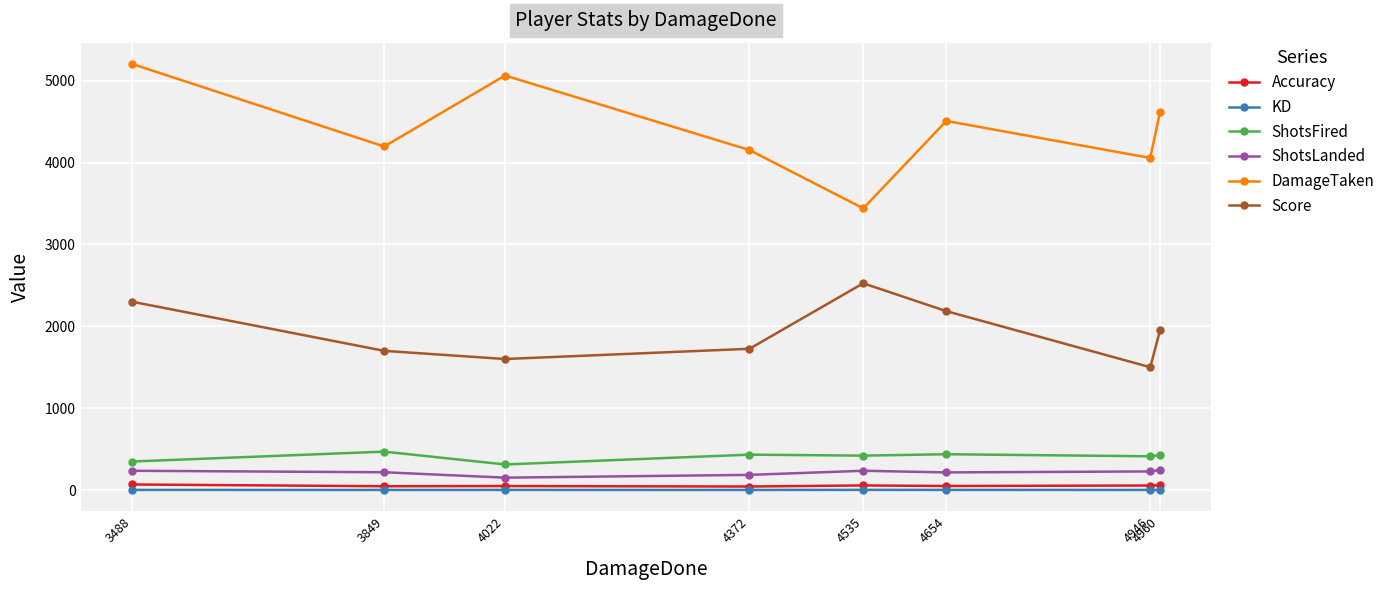

At which category does the chart reach its peak across all series?

3488